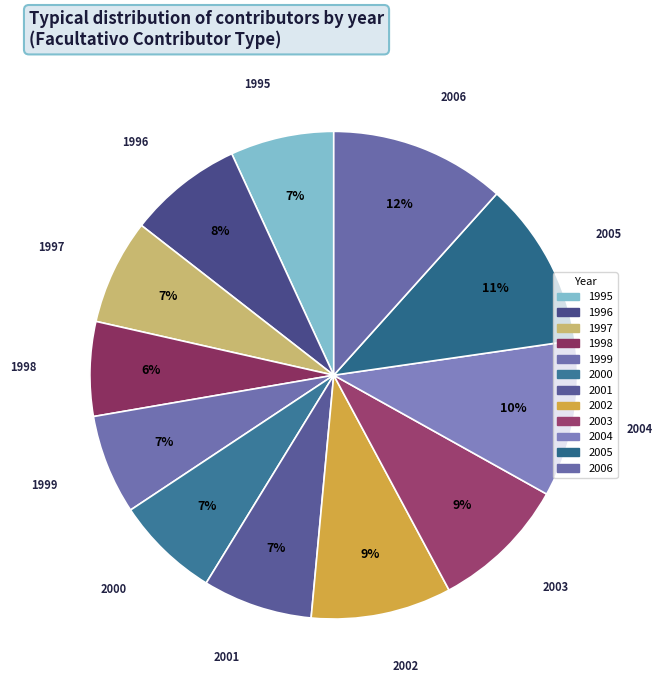

Is it true that 2006 is 17% of the pie?

False